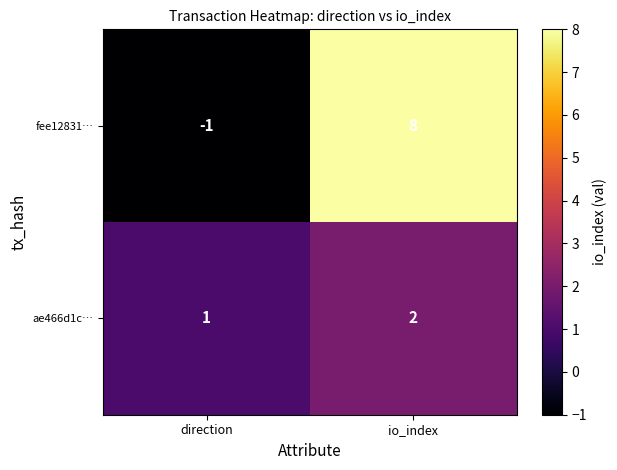

Rank the categories by ae466d1c… value from lowest to highest.

direction, io_index